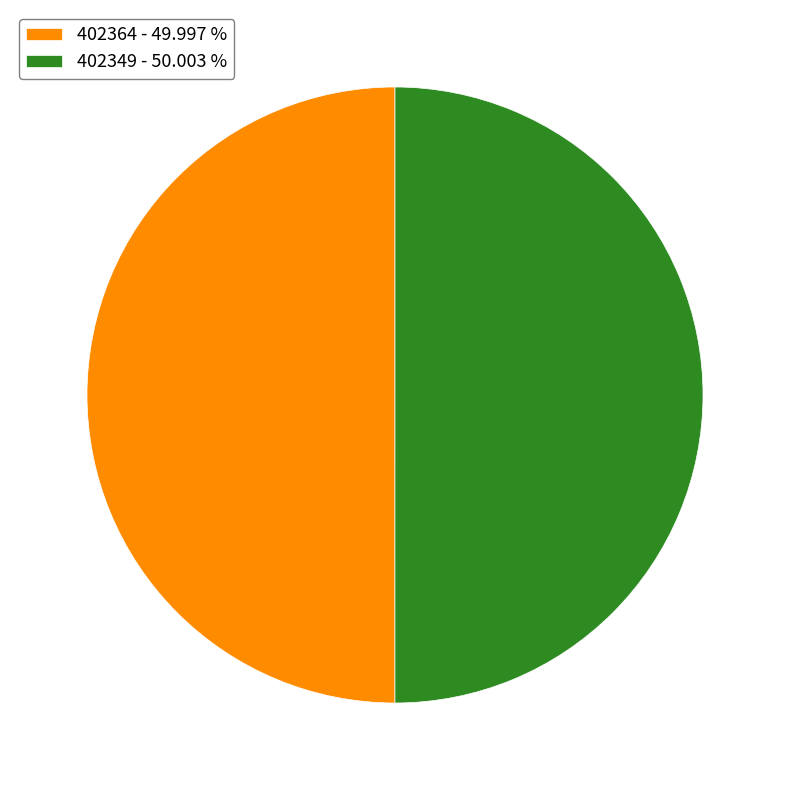

Is the sum of 402364 - 49.997 % and 402349 - 50.003 % greater than half?

Yes